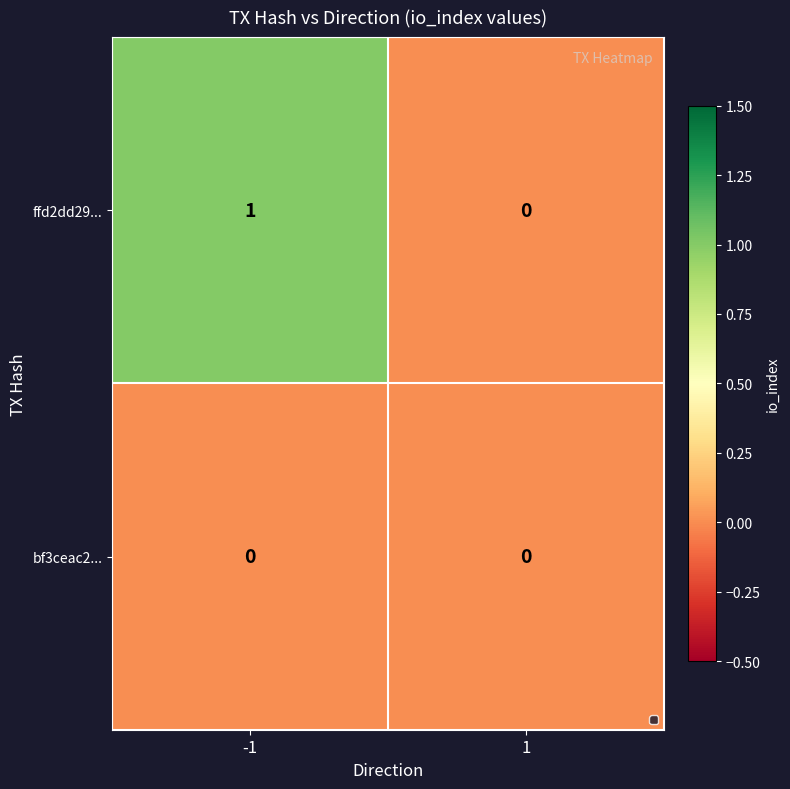

Which series has the largest range (max minus min)?

ffd2dd29...